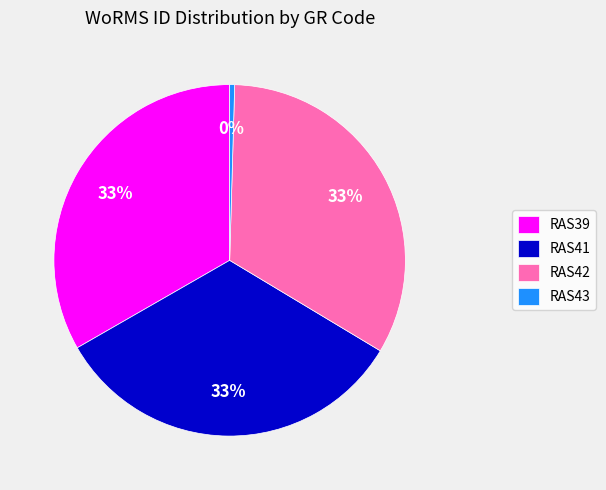

Which category has the smallest portion of the pie?

RAS43